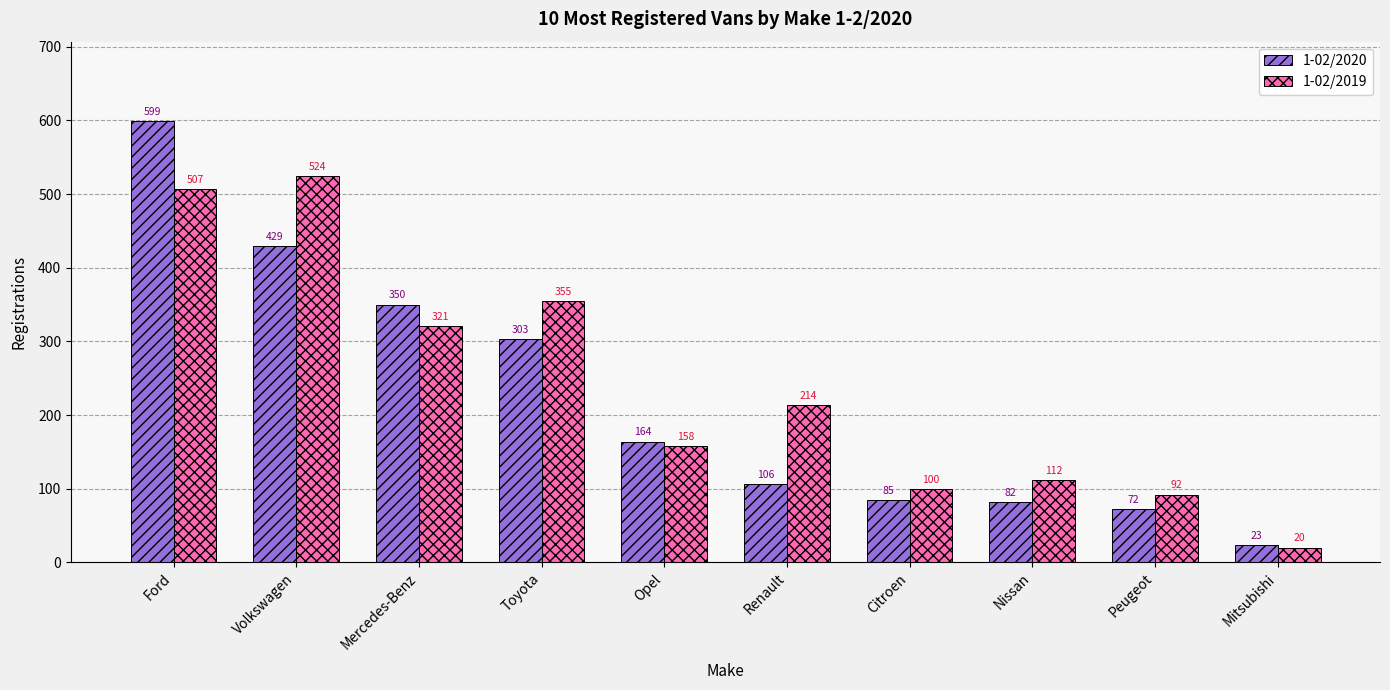

True or false: 1-02/2019 has a value of 92 at Peugeot.

True